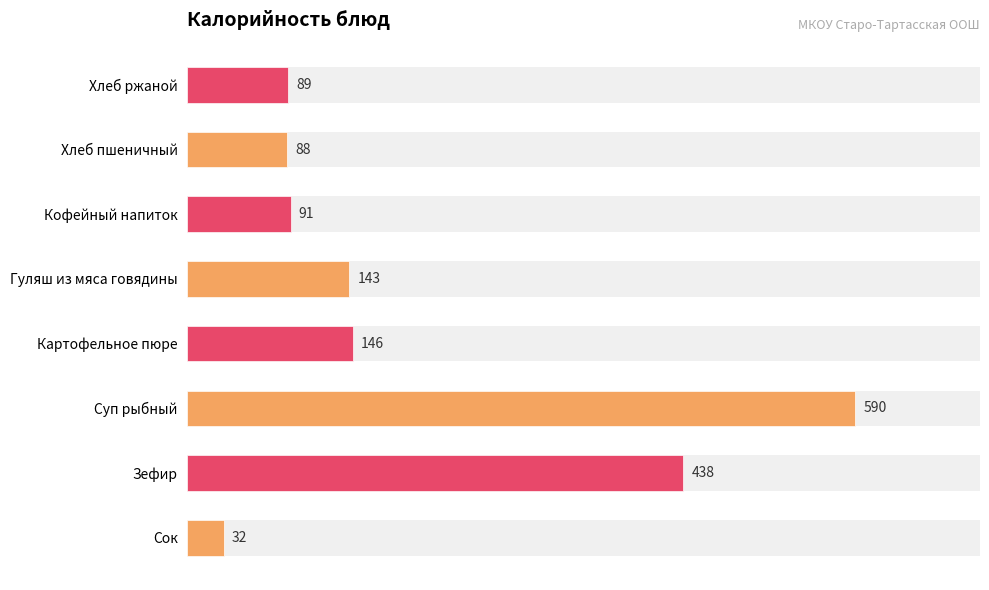

Count the number of data series in this chart.

1